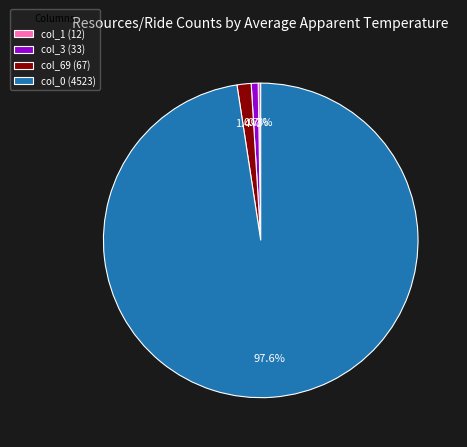

Does any single category account for the majority?

Yes